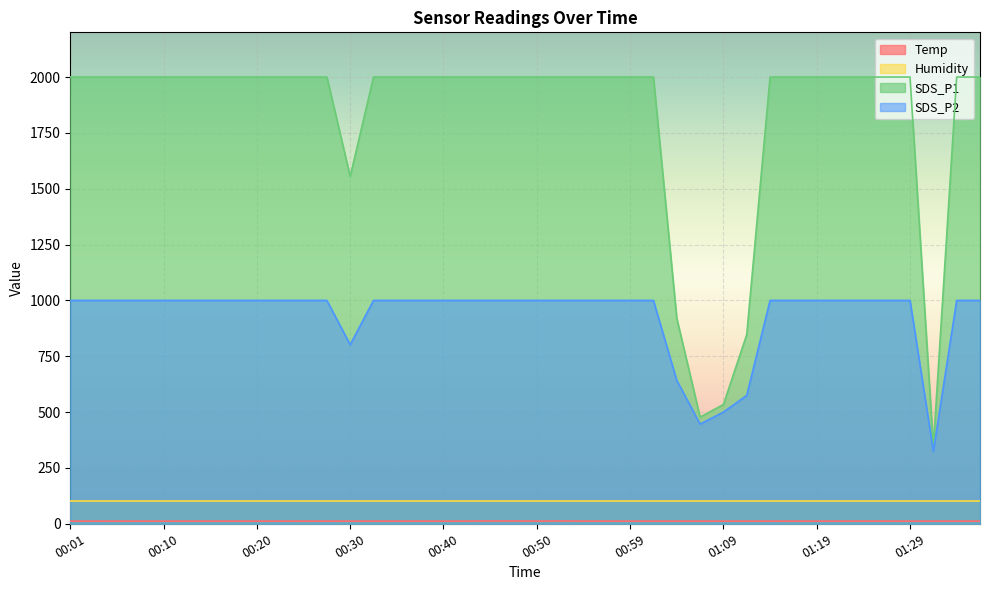

Which category has the highest value in the Temp series?

00:45